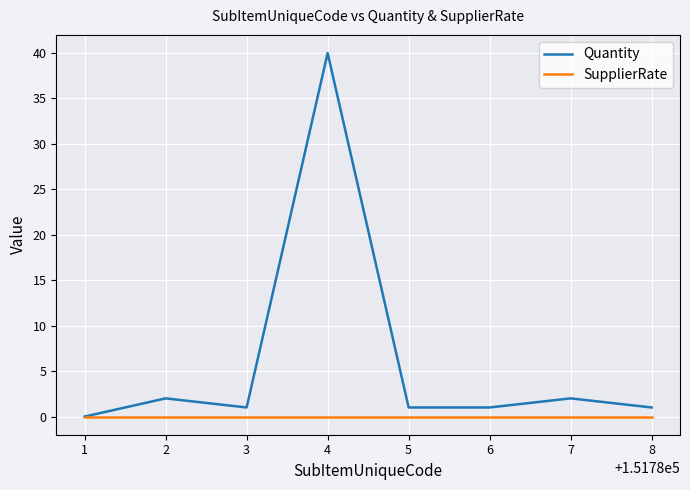

Reading left to right, list all the values displayed in this chart.

Quantity: 0	2	1	40	1	1	2	1
SupplierRate: 0	0	0	0	0	0	0	0